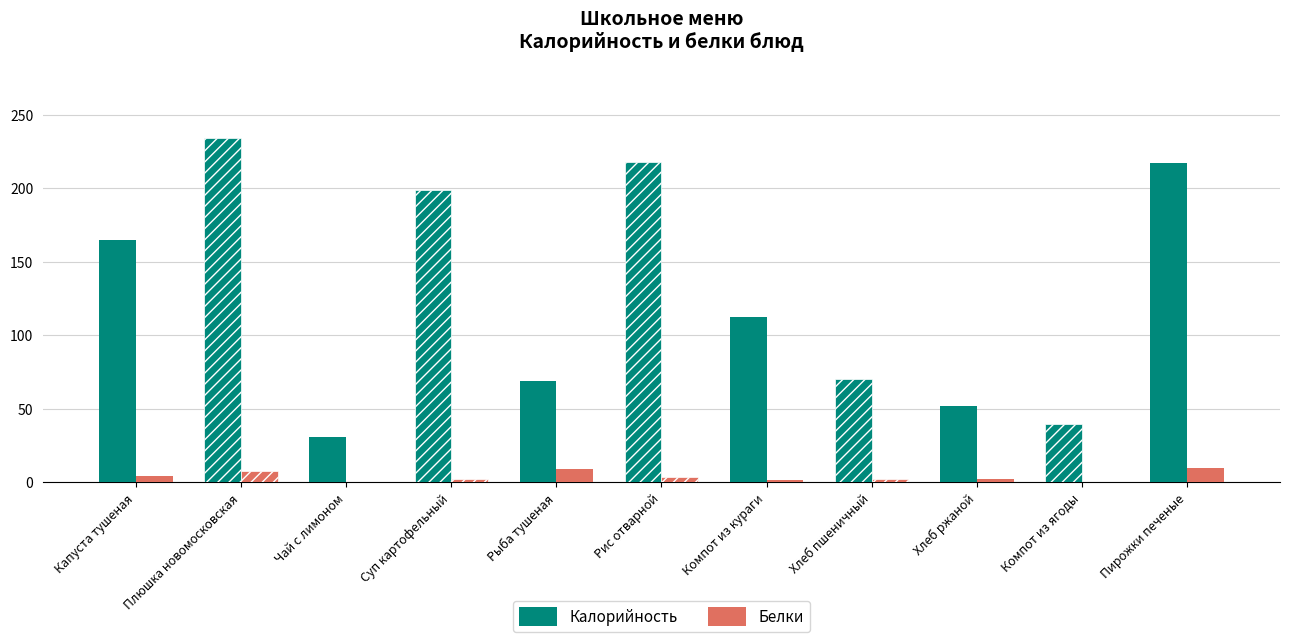

What is the sum of all Белки values?

44.6